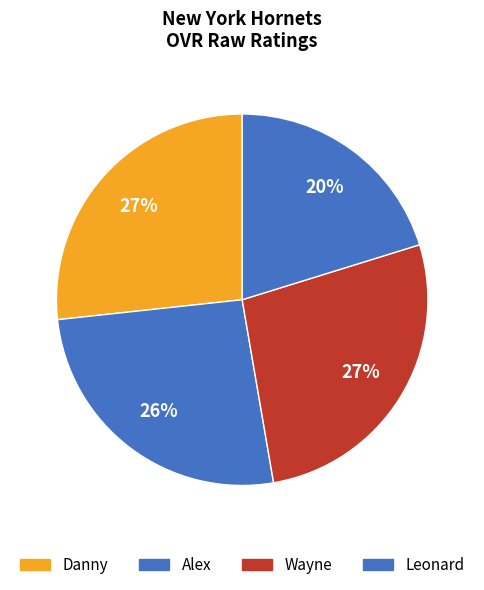

What is the ratio of the value at Wayne to the value at Alex?

1.0